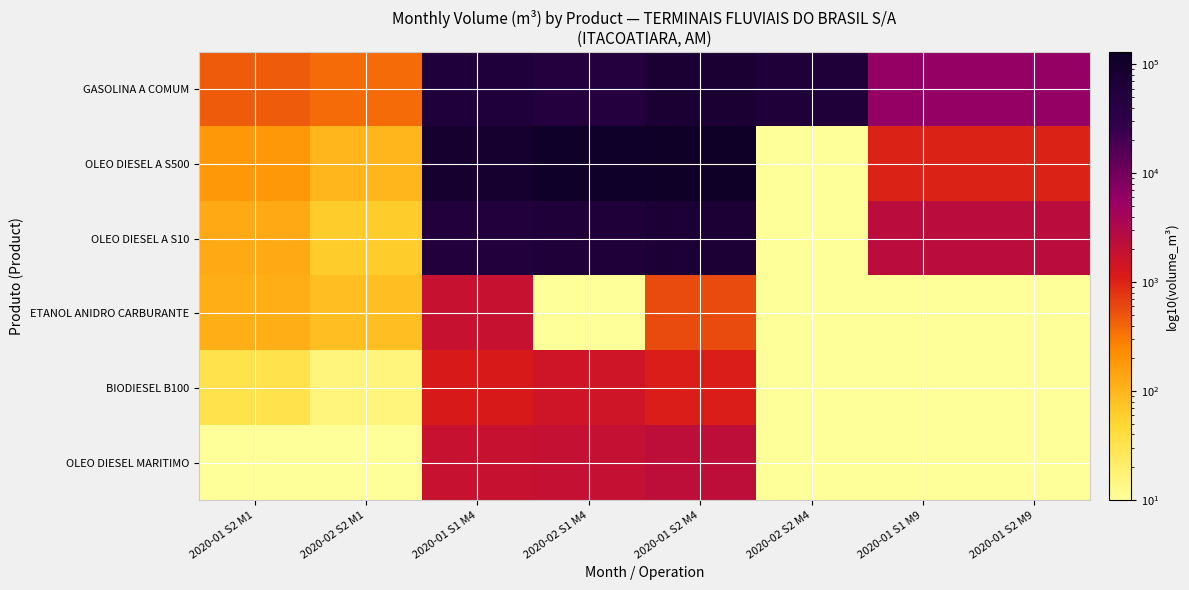

At how many categories does at least one series exceed 70535?

3